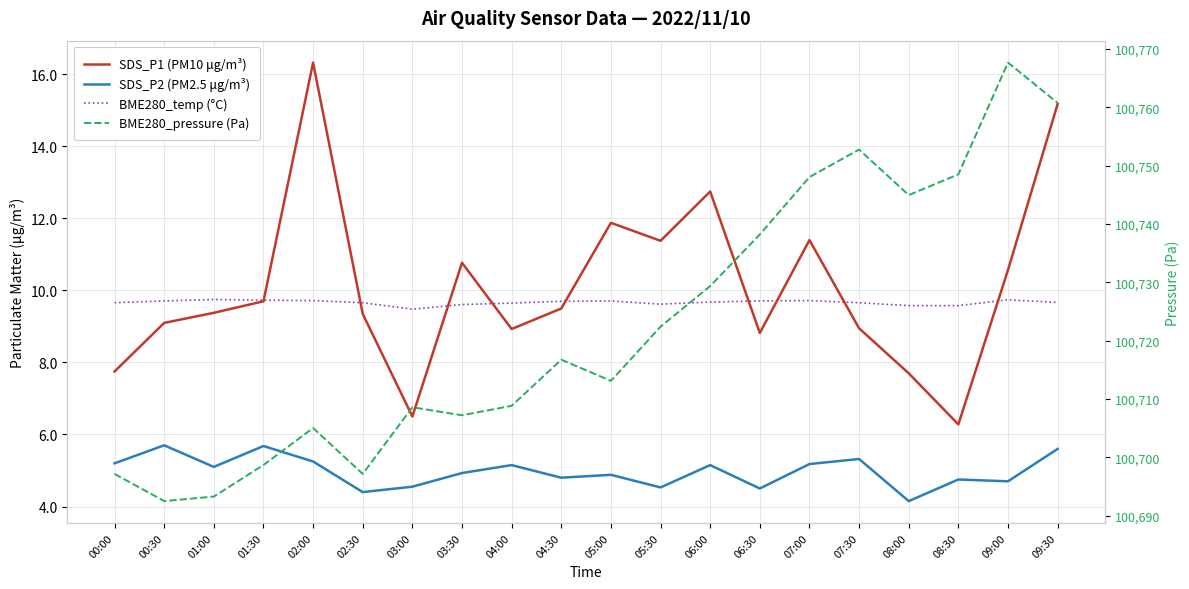

Is the value of SDS_P1 (PM10 μg/m³) at 02:30 greater than the value of BME280_temp (°C) at 06:30?

No